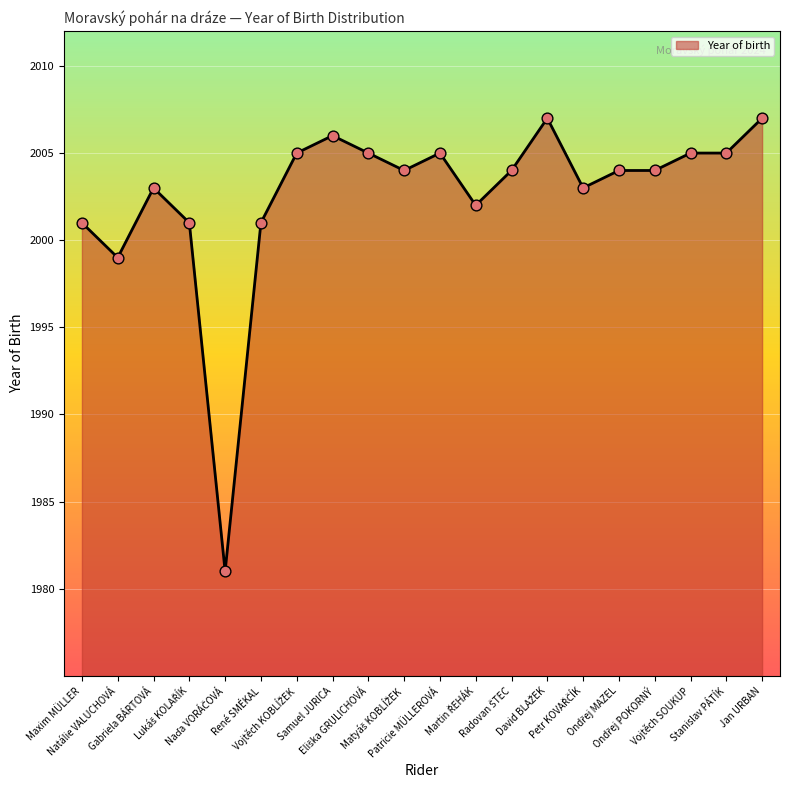

Approximately how many times larger is the value at Gabriela BÁRTOVÁ compared to Patricie MÜLLEROVÁ?

1.0